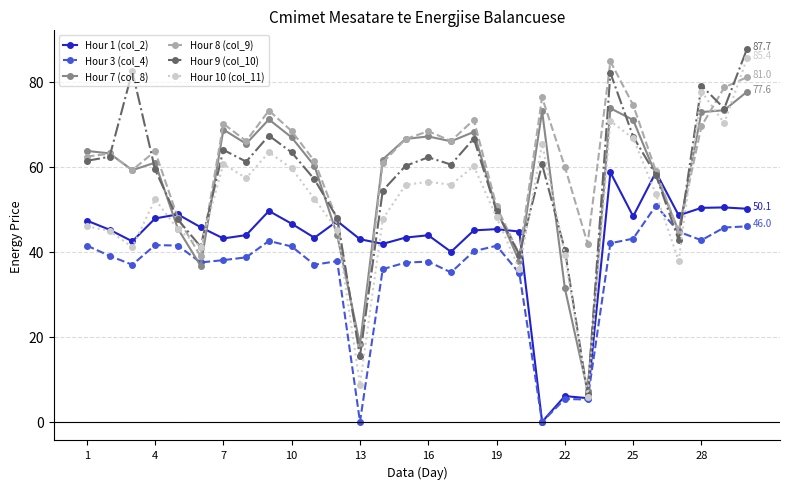

Does the chart display data point markers on the line(s)?

Yes